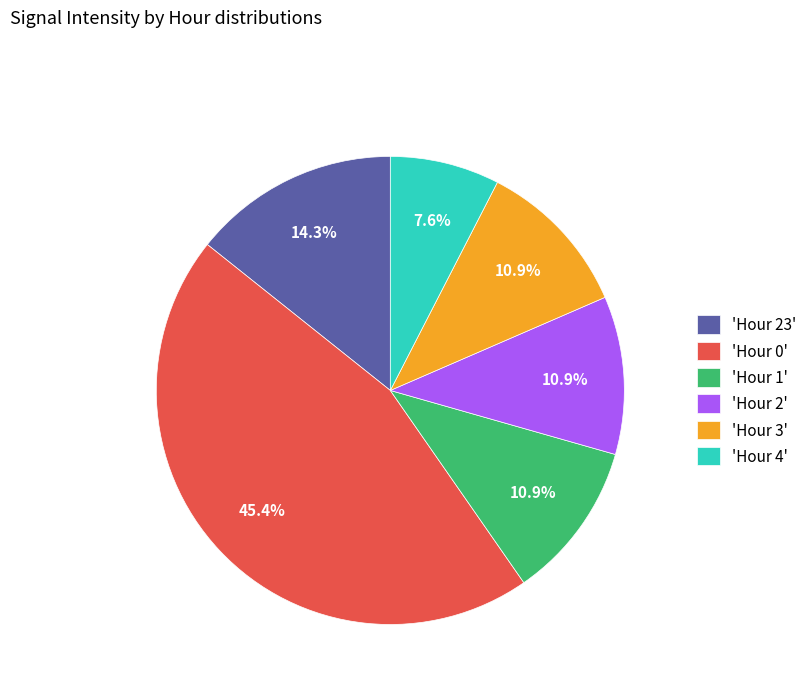

Does 'Hour 0' account for over 50% of the chart?

No